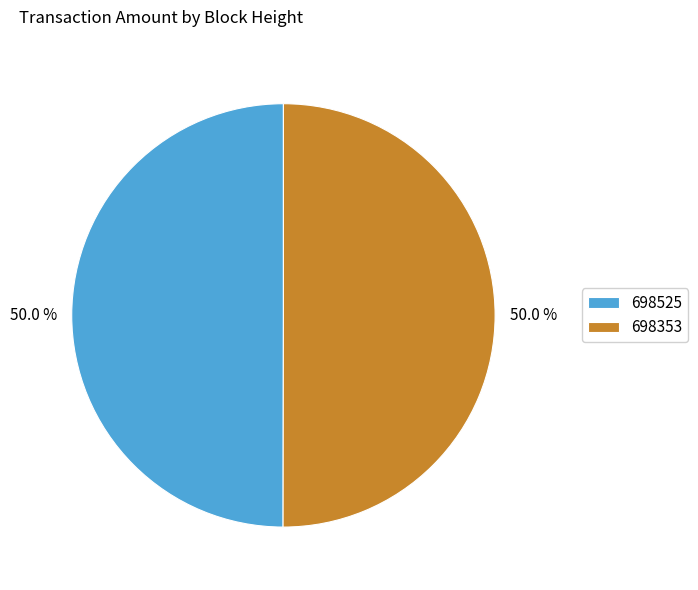

What percentage do 698525 and 698353 together represent?

100.0%